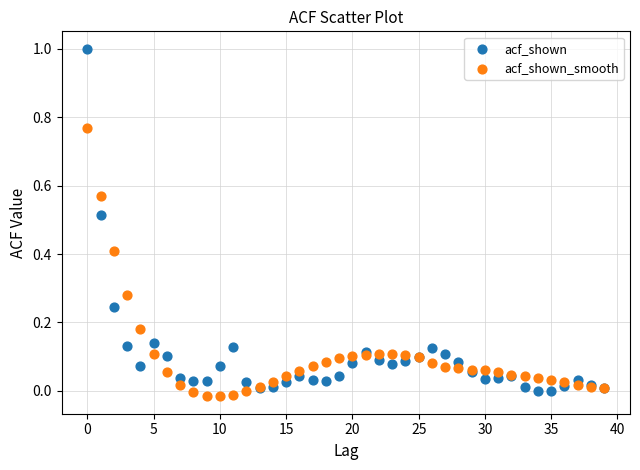

Which series has the largest Y range (max minus min)?

acf_shown